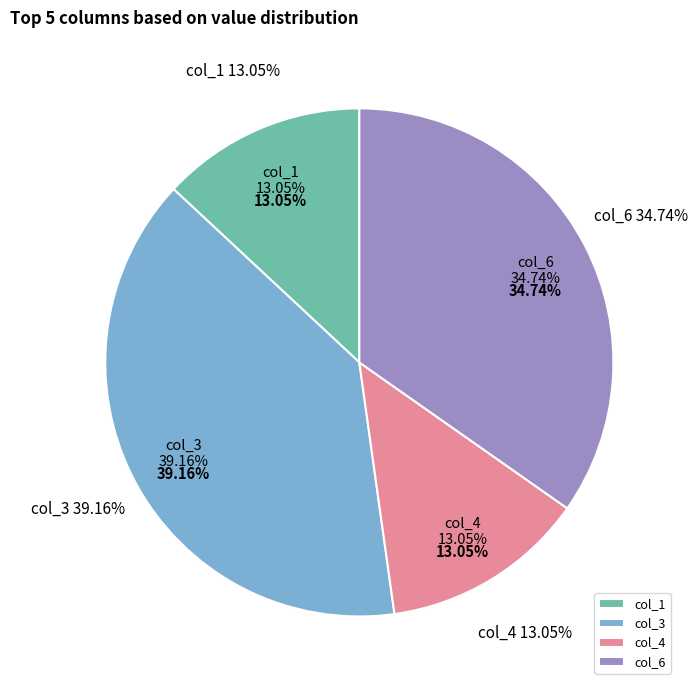

What is the change in value from col_3 to col_4?

-0.3